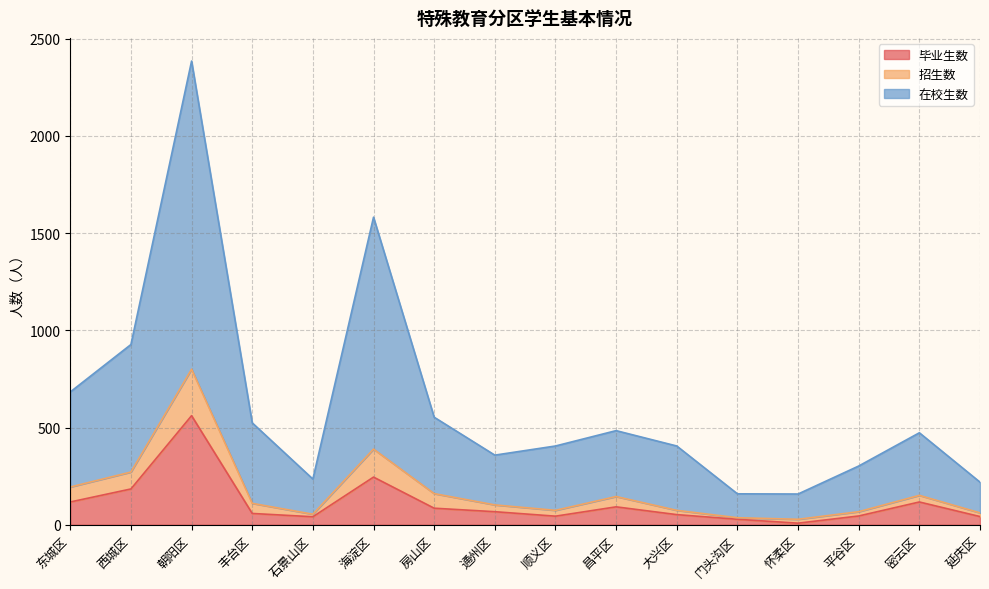

What is the spread (max minus min) of values at 门头沟区?

131